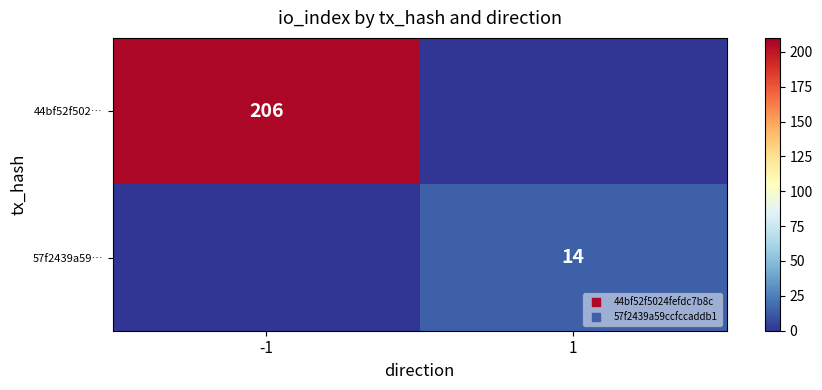

What is the difference between the 44bf52f502… values at -1 and 1?

206